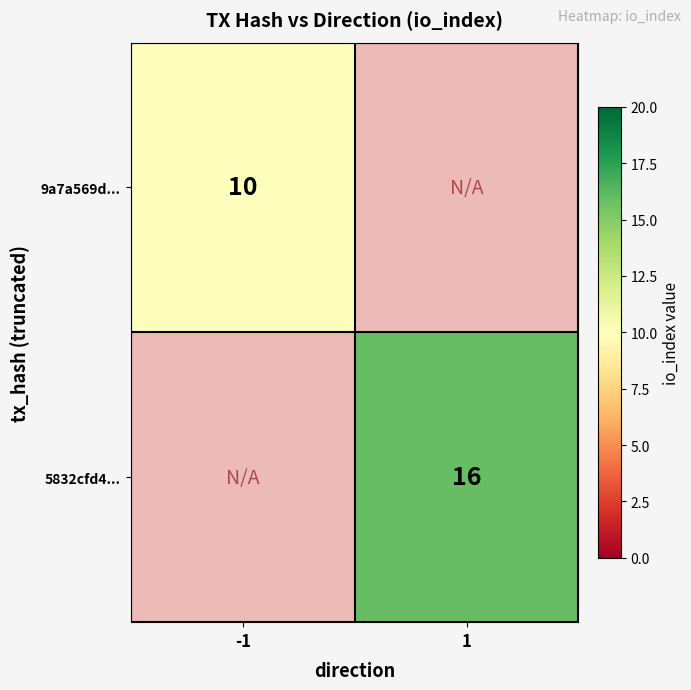

The 9a7a569d... series shows 13 at -1. True or false?

False